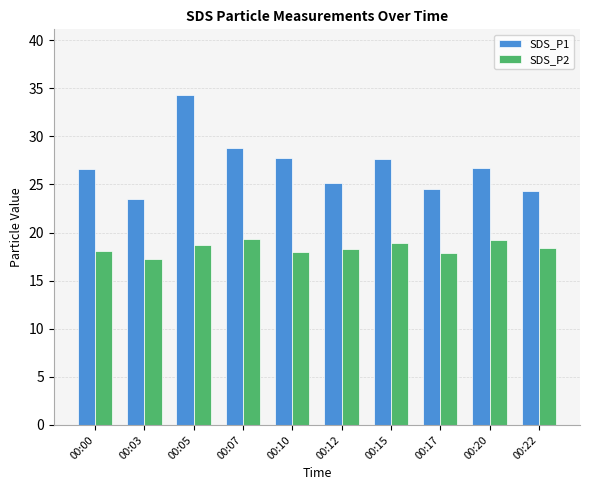

What is the value of the SDS_P2 bar at the 4th from the left?

19.3